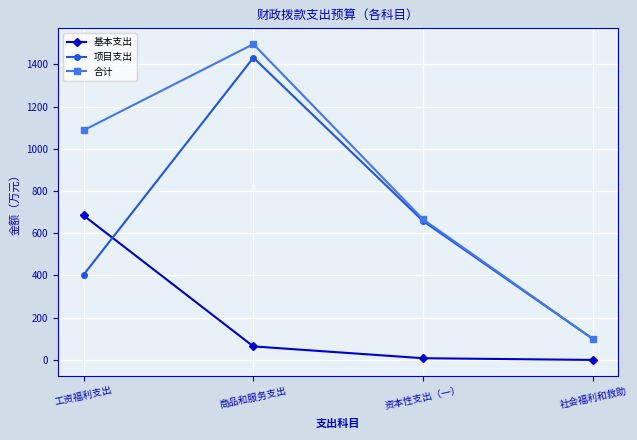

List the series in order of their overall mean, lowest first.

基本支出, 项目支出, 合计